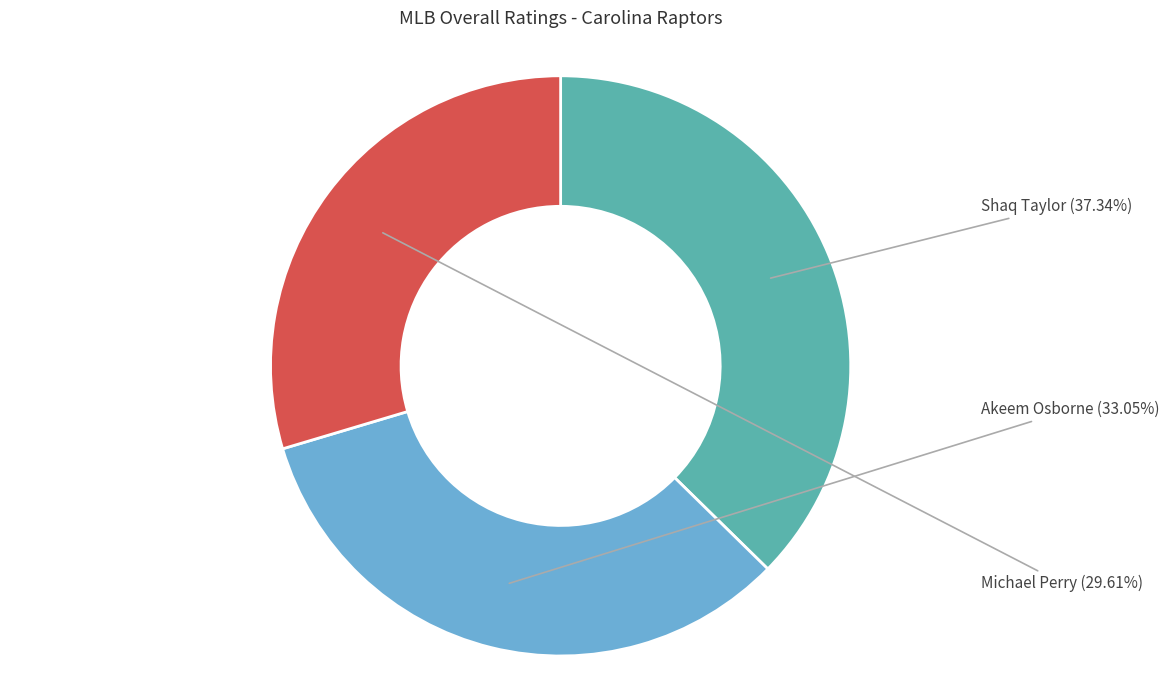

Is it true that Michael Perry is 20% of the pie?

False